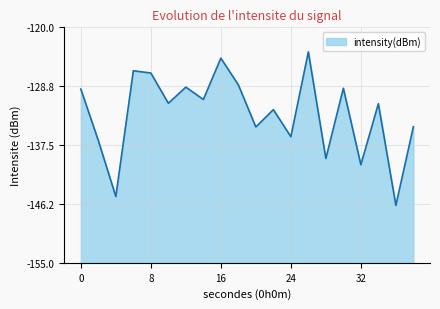

The value at 14 is -30.2. True or false?

False